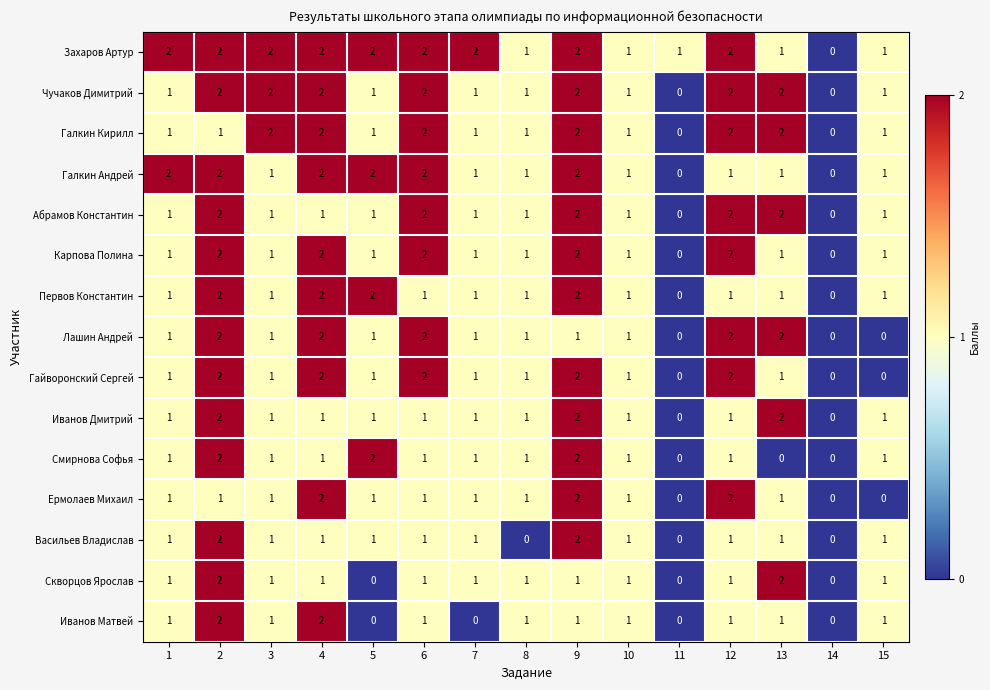

Count the number of categories in the chart.

15